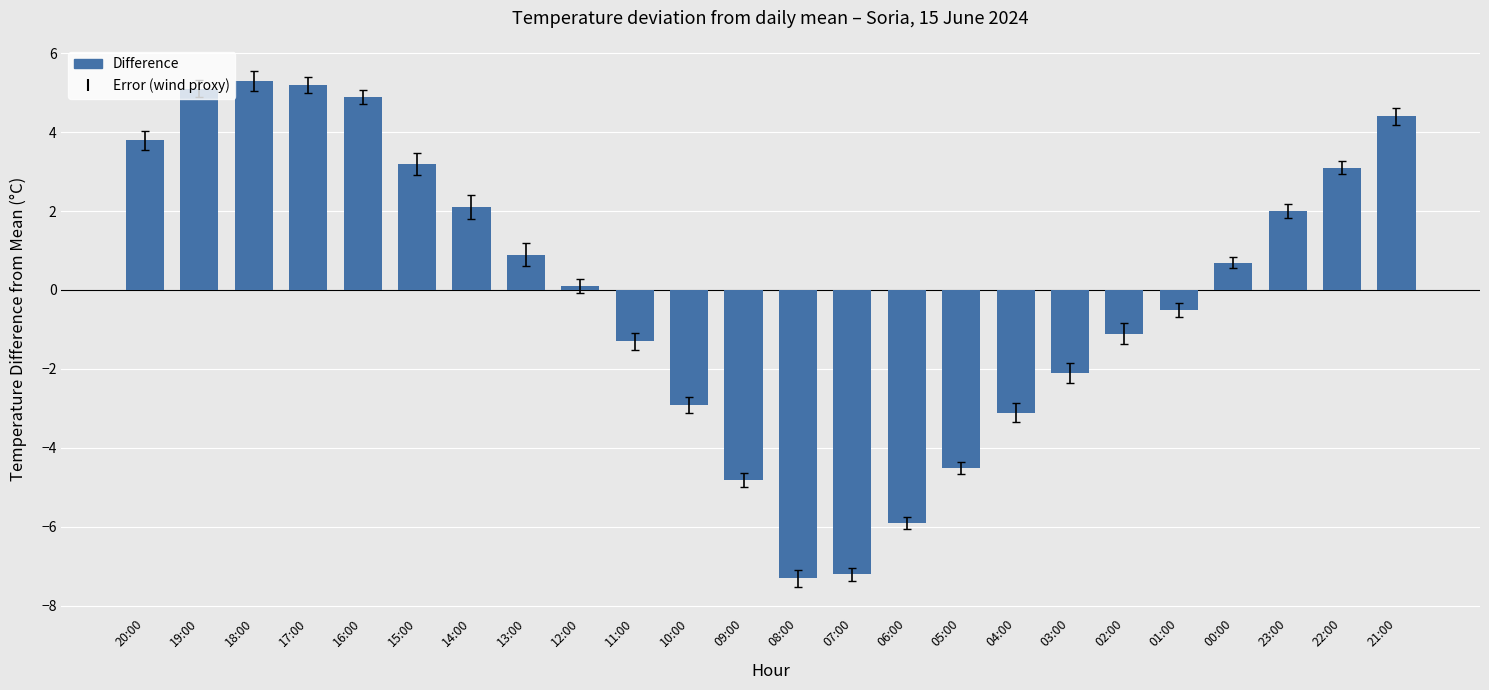

What is the difference between the values at 13:00 and 10:00?

3.8